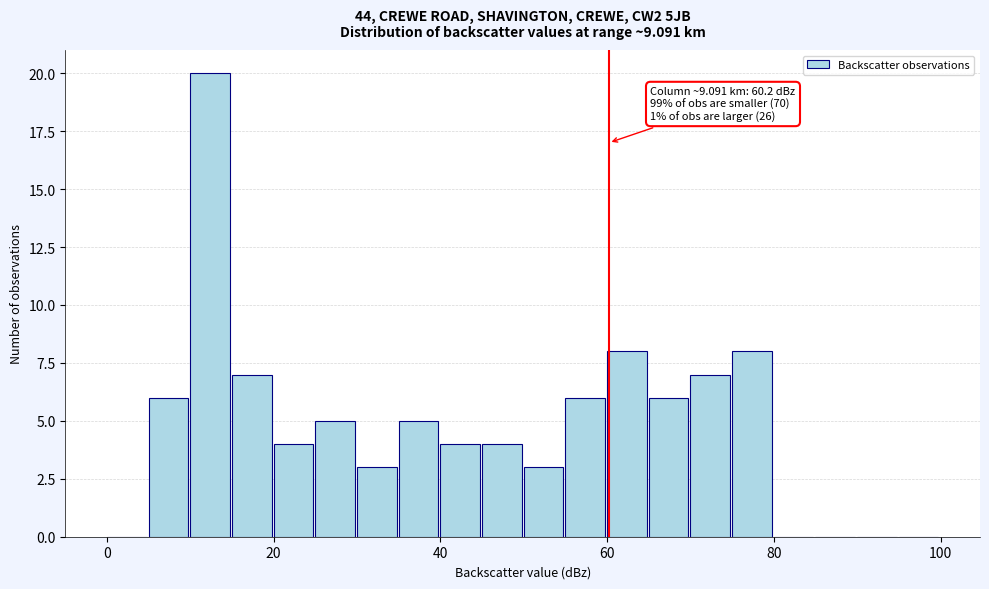

Around what value on the x-axis is the tallest bar? Give the approximate position of its centre, as read against the axis.

12